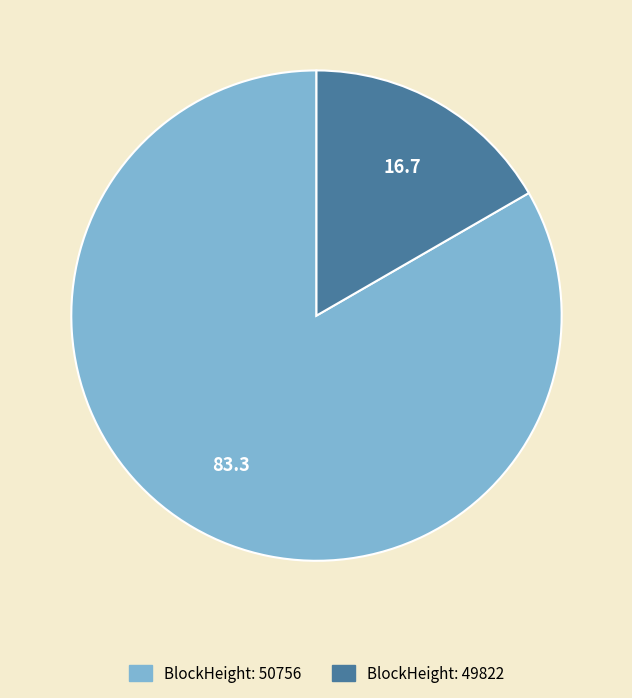

Is there a majority slice in this chart?

Yes